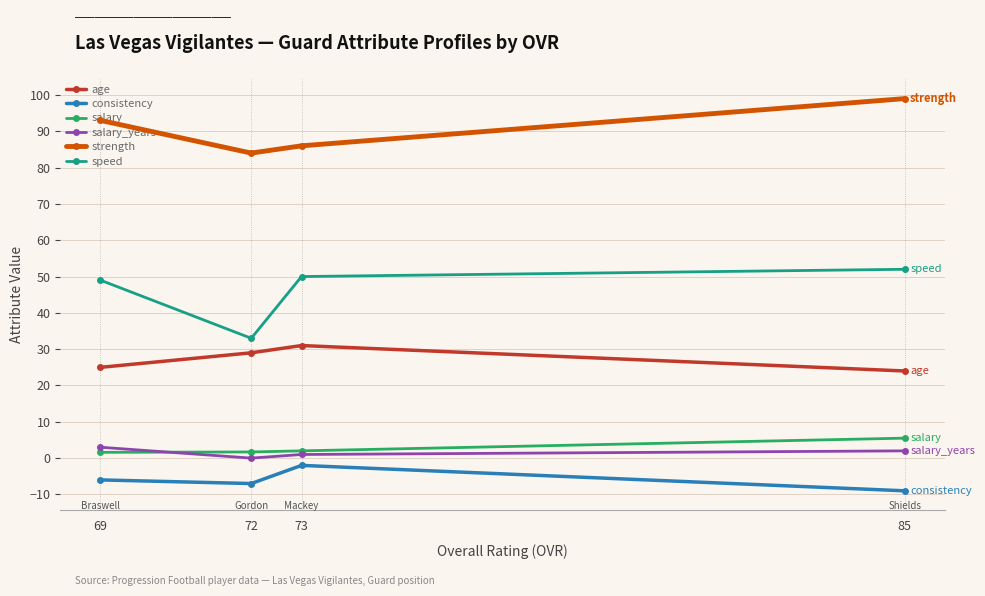

Rank the series by their maximum value, from lowest to highest.

consistency, salary_years, salary, age, speed, strength